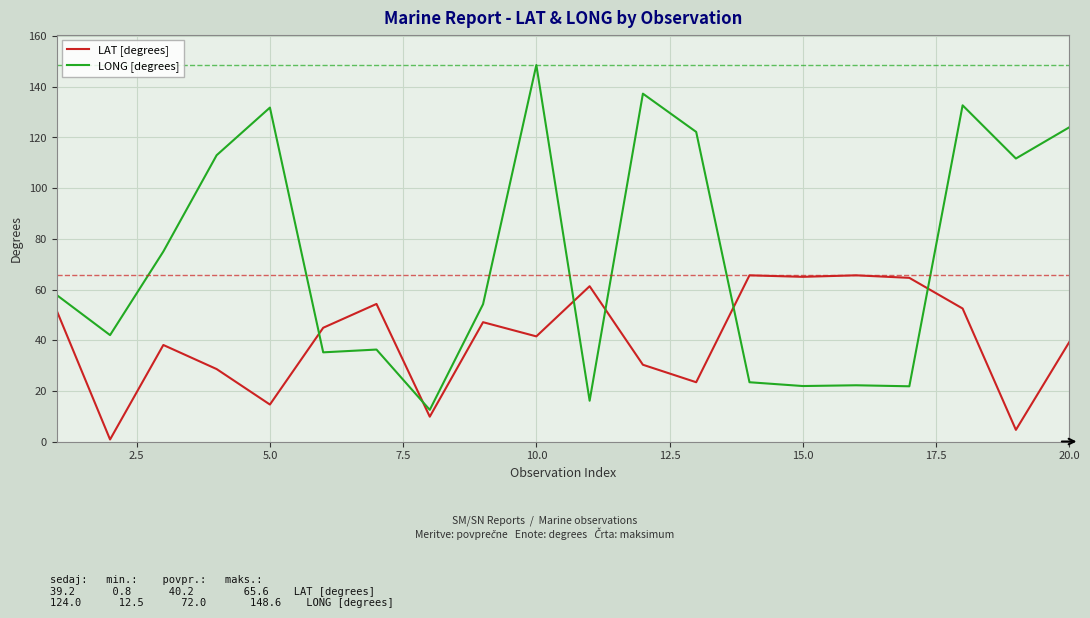

List the series in order of their overall mean, lowest first.

LAT [degrees], LONG [degrees]